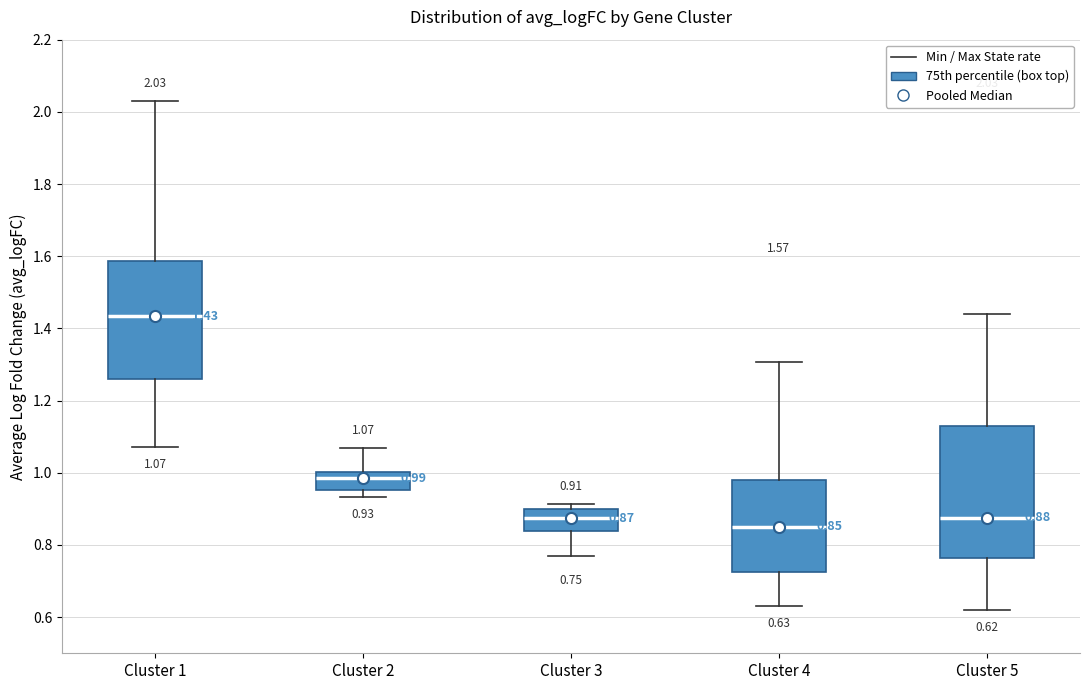

Which box's median line is the lowest?

Cluster 4